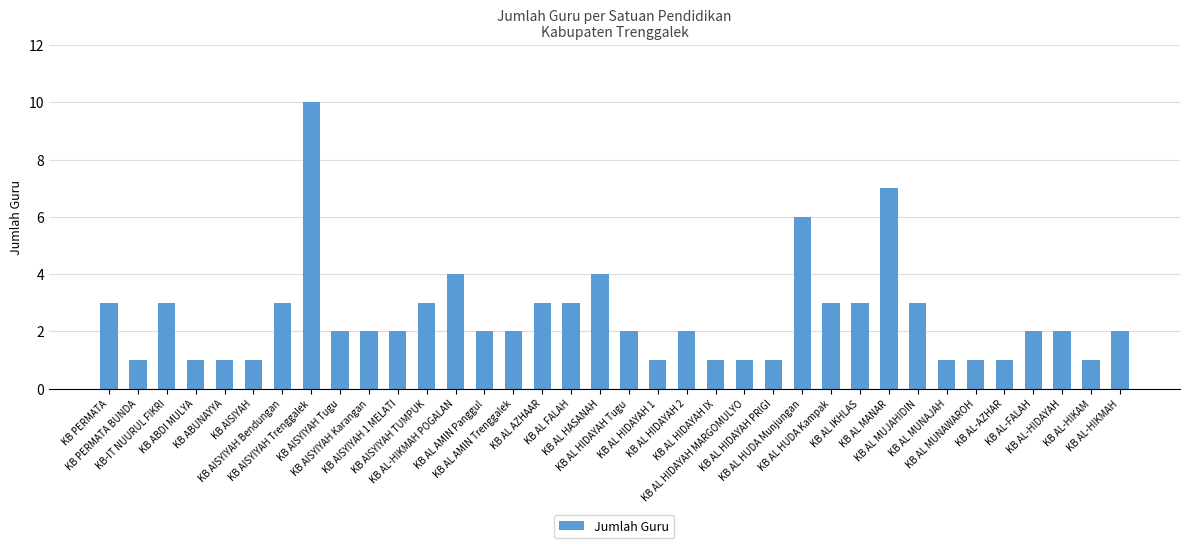

How many series are shown in this chart?

1